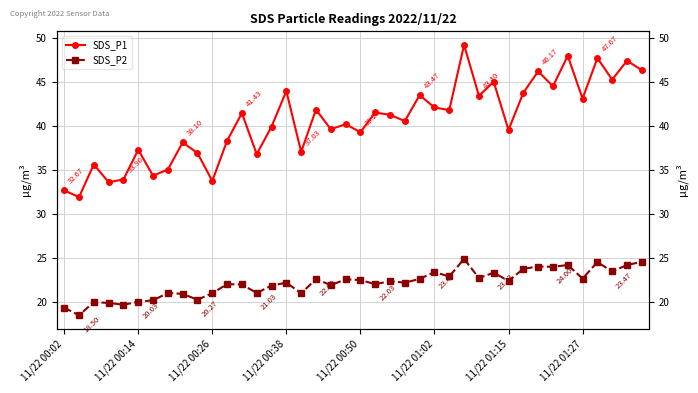

Count the number of data series in this chart.

2